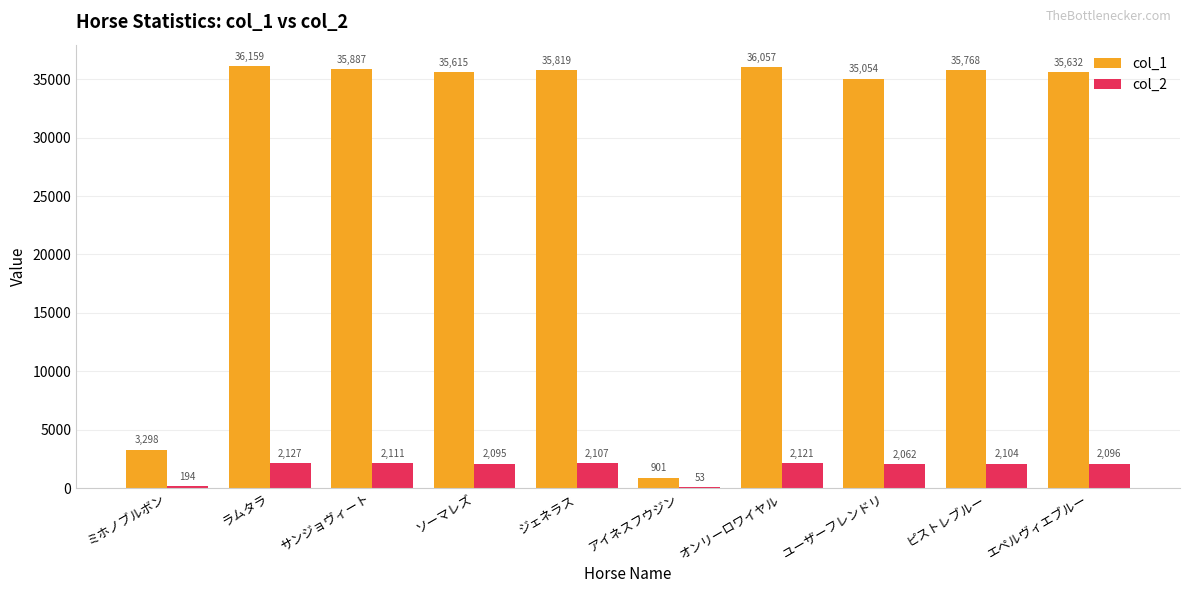

What is the sum of the col_1 values at ラムタラ and ソーマレズ?

71774